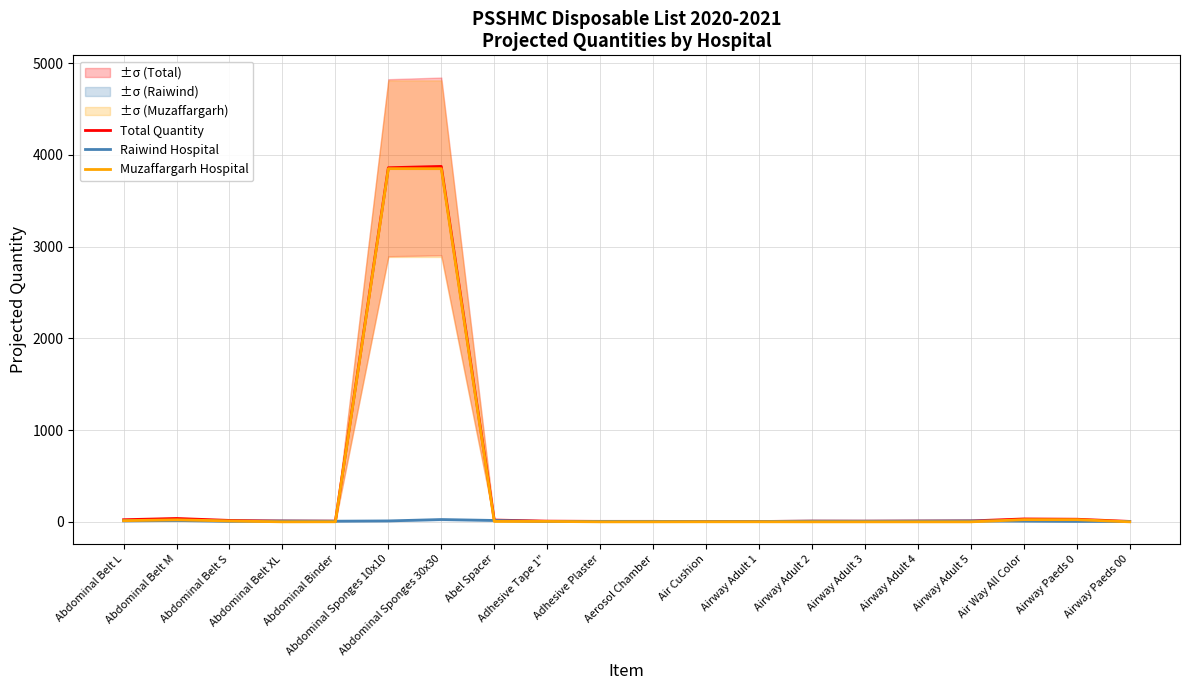

True or false: Total Quantity has more than 1 points higher than both neighbors.

True